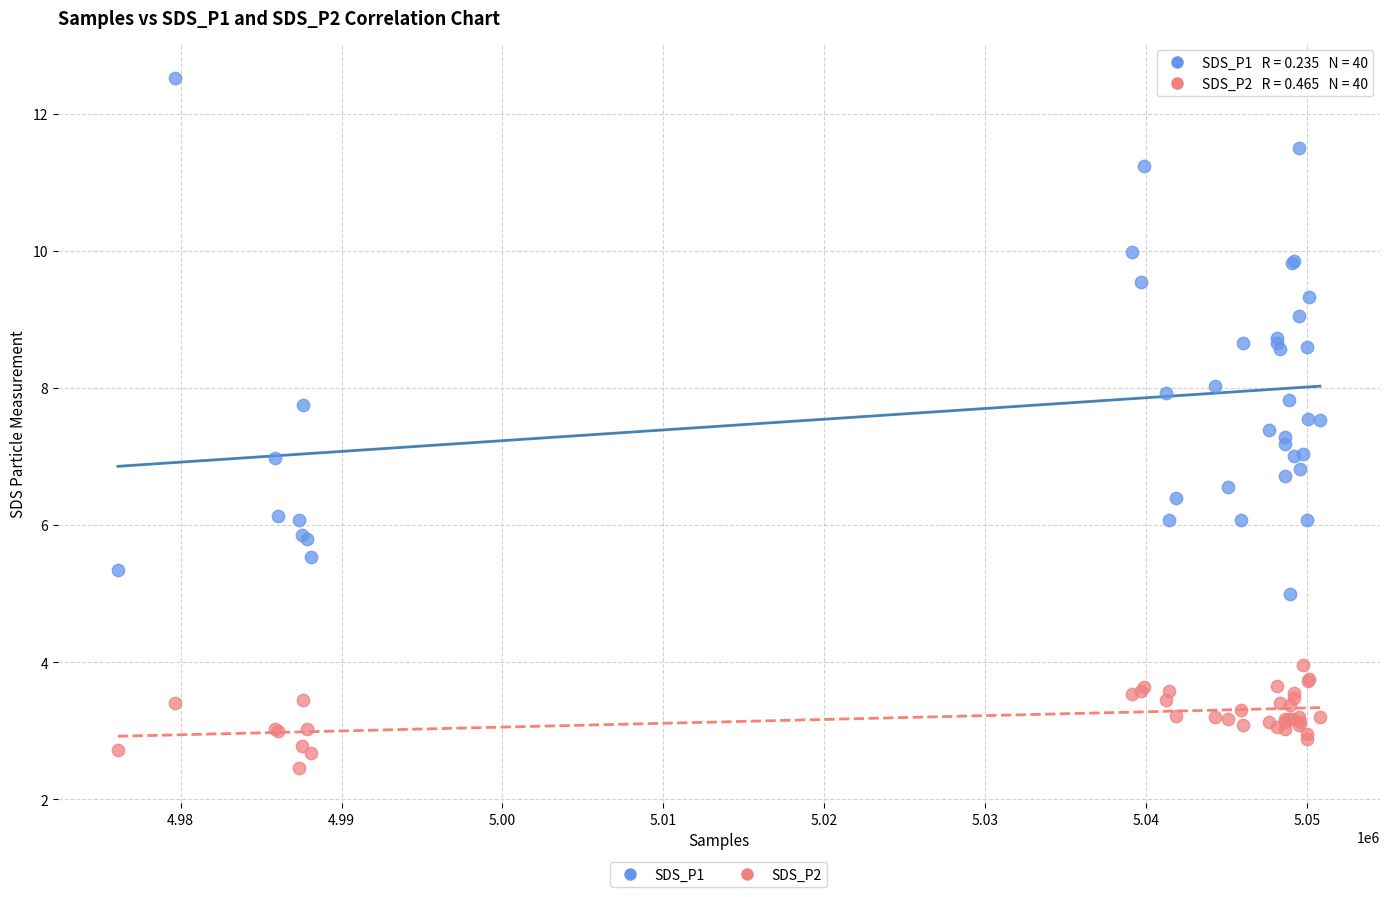

What are all the series names shown in the legend?

SDS_P1, SDS_P2